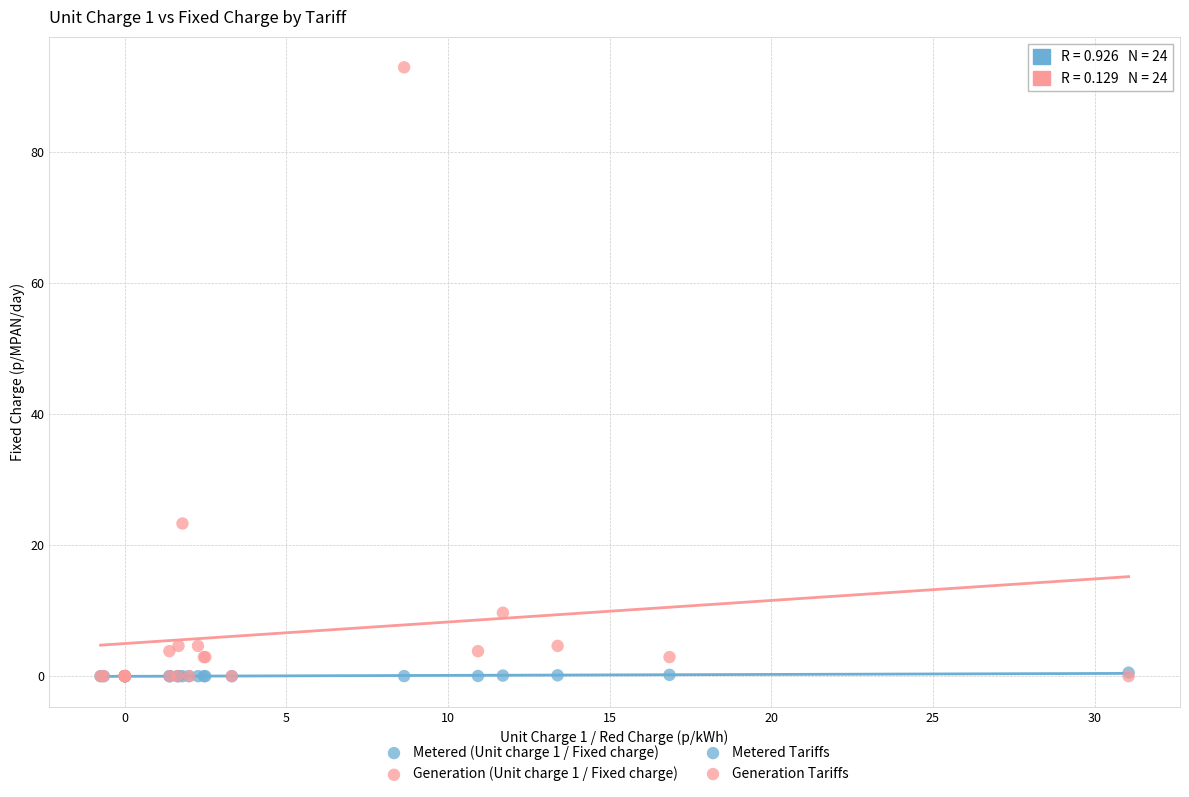

Across all series, what Y value is closest to 46?

23.3